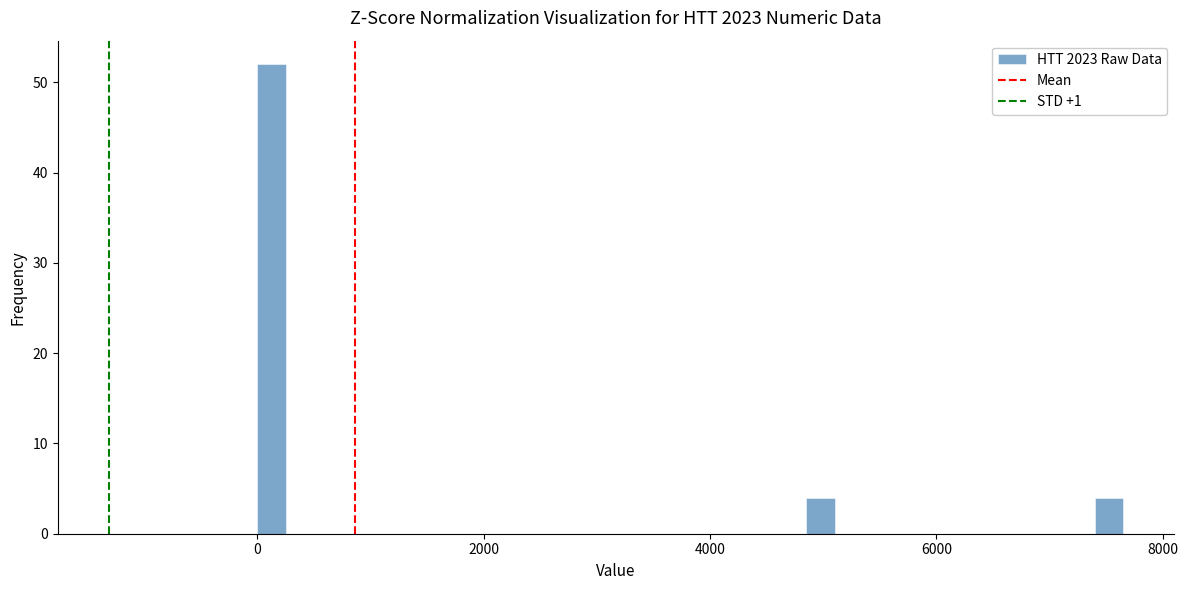

Around what value on the x-axis is the tallest bar? Give the approximate position of its centre, as read against the axis.

200